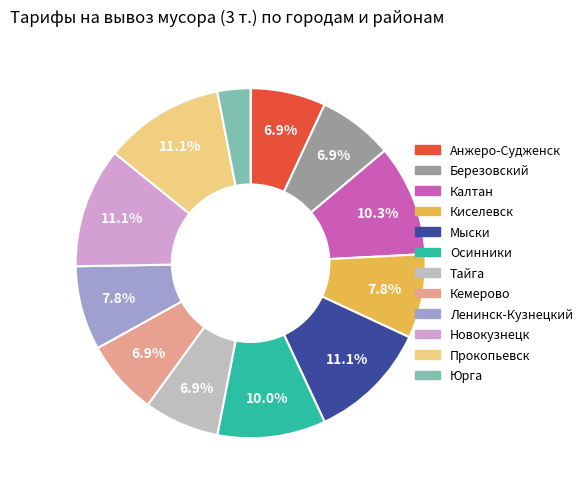

Is Мыски the majority of the pie?

No